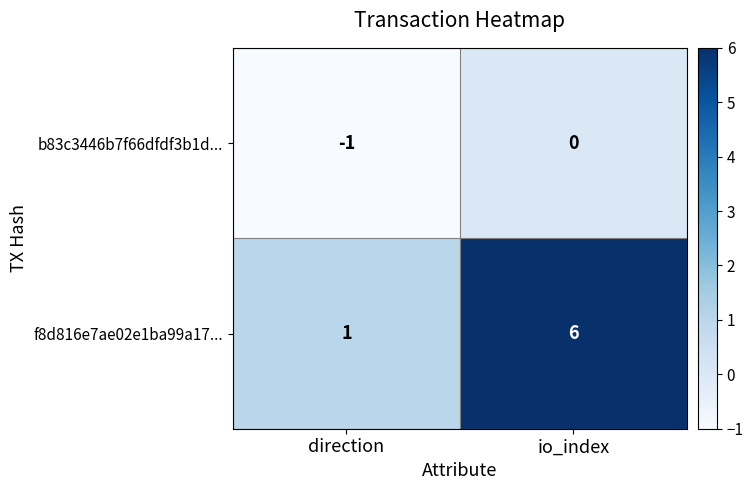

Count the number of data series in this chart.

2